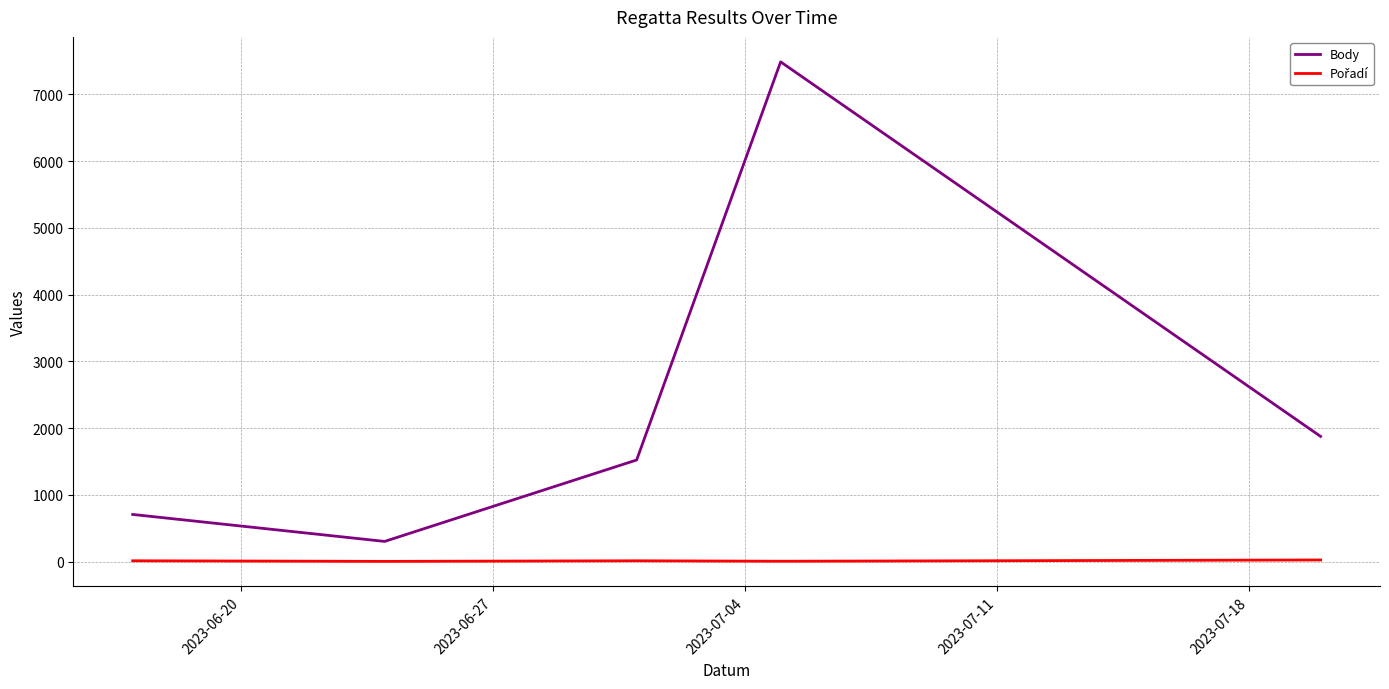

Which series has the widest spread of values?

Body